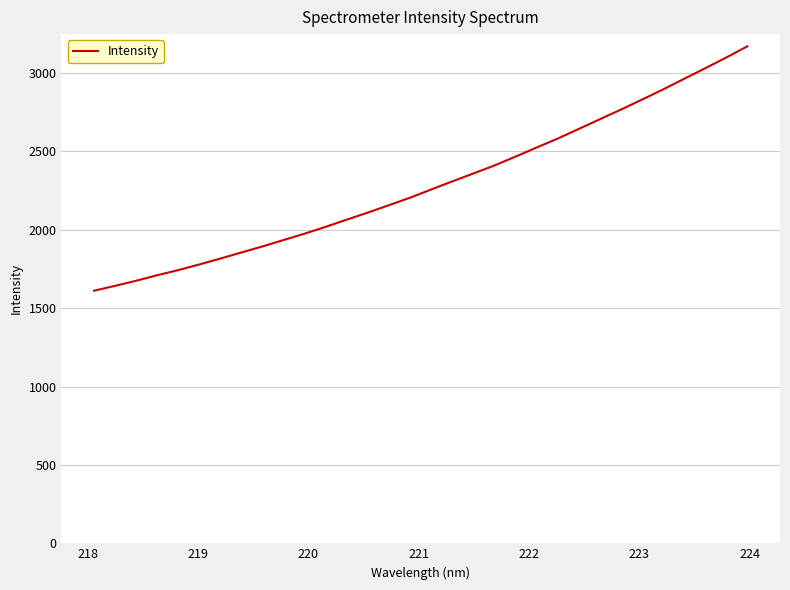

What is the difference between the maximum and minimum values?

1558.5